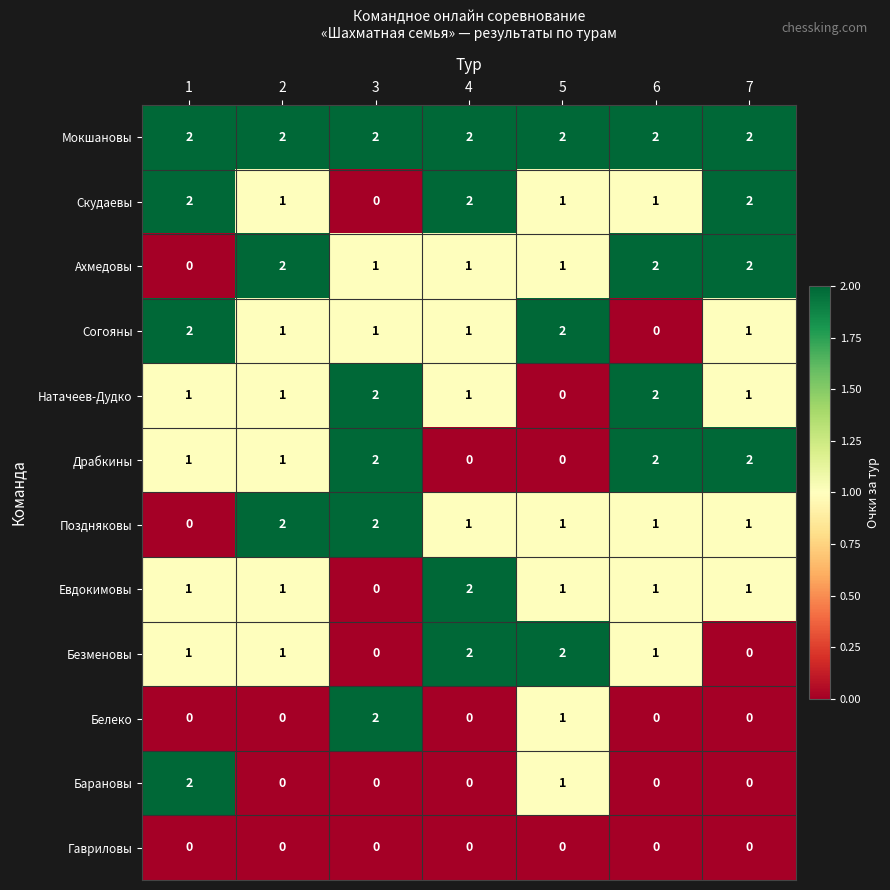

Which series has the largest total across all categories?

Мокшановы